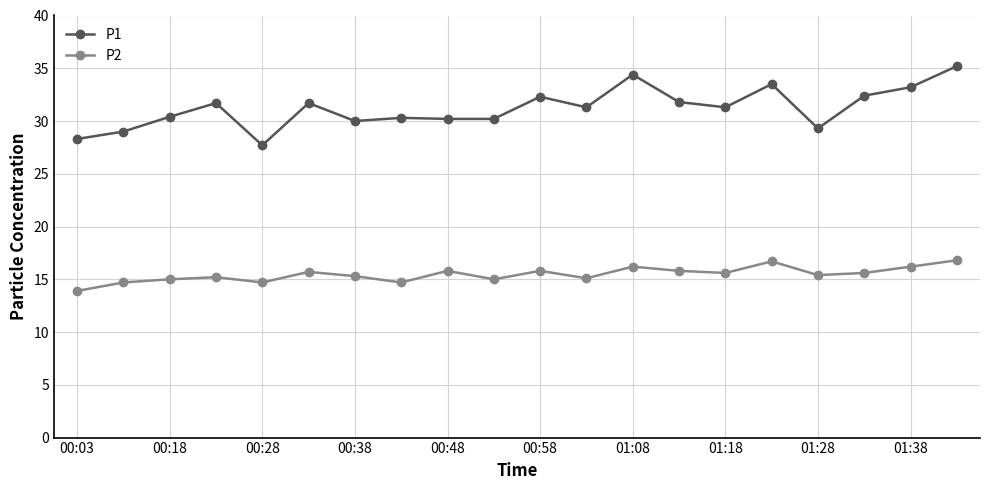

True or false: P2 and P1 cross at least once.

False